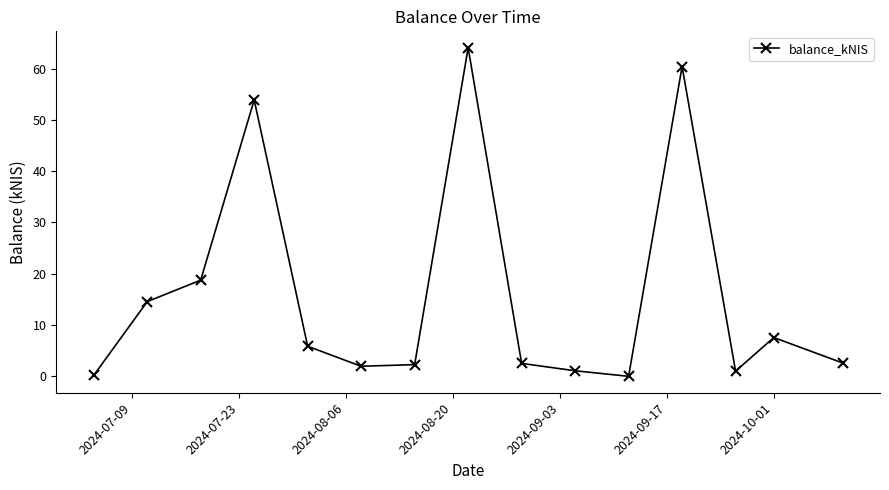

True or false: there are more than 0 points higher than both neighbors.

True